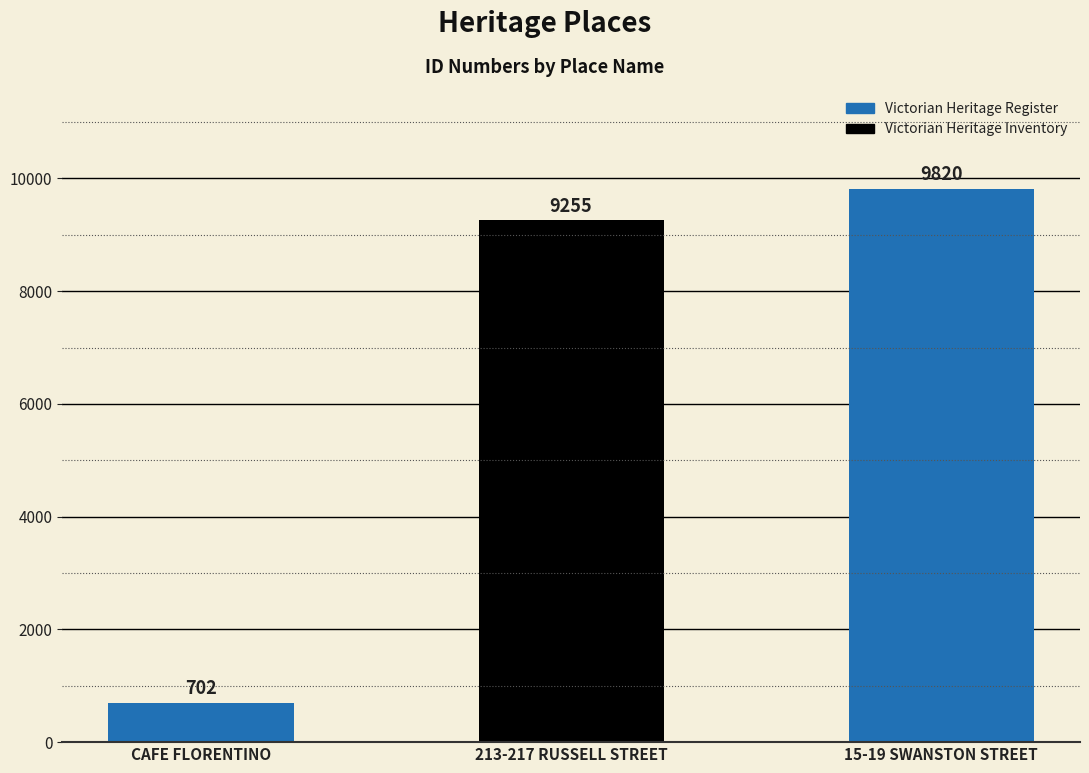

What is the change in value from CAFE FLORENTINO to 15-19 SWANSTON STREET?

+9118